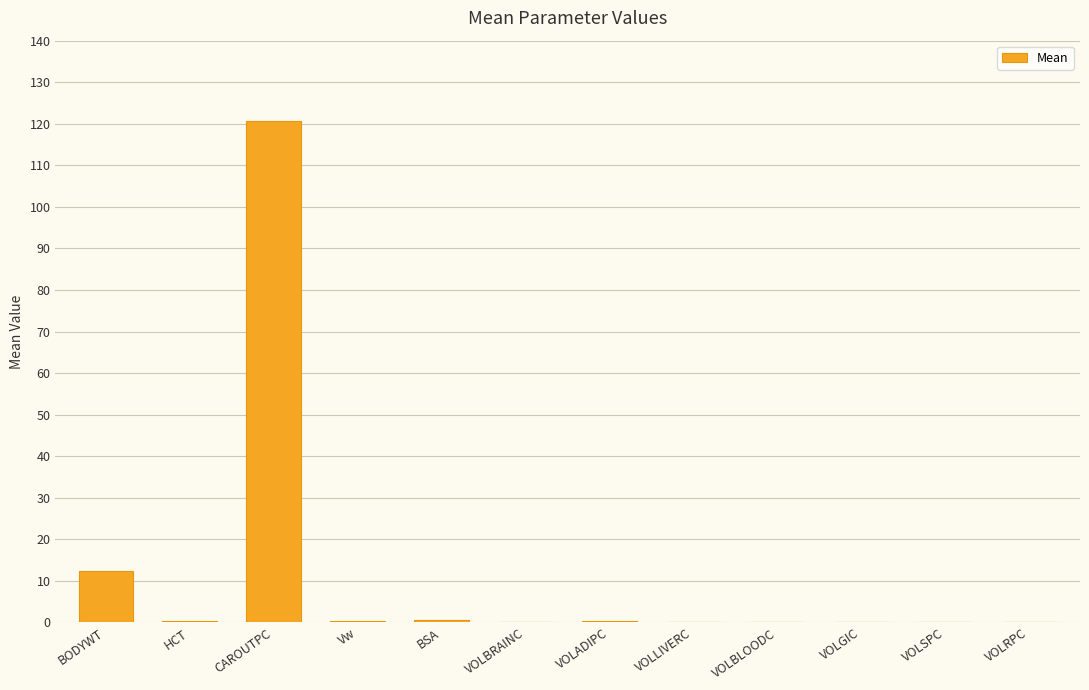

Are the bars horizontal?

No